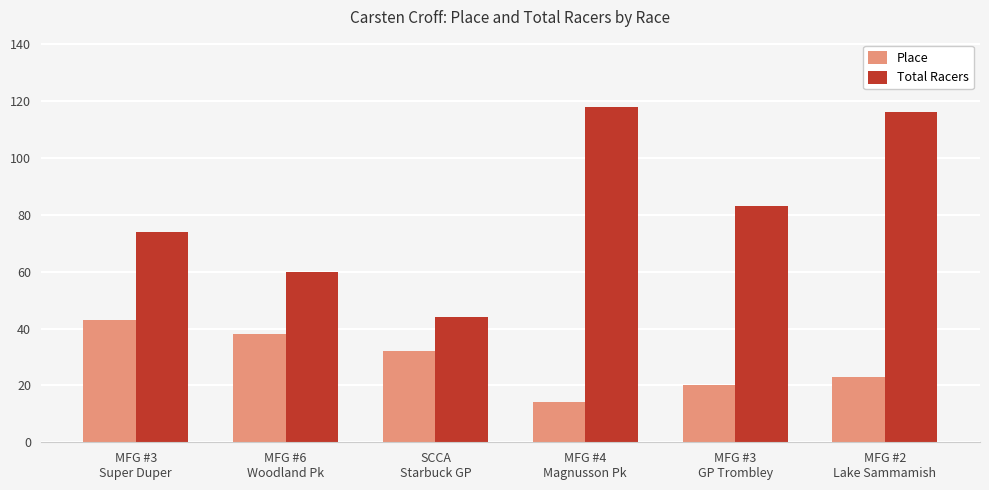

What is the highest value of the Total Racers series?

118